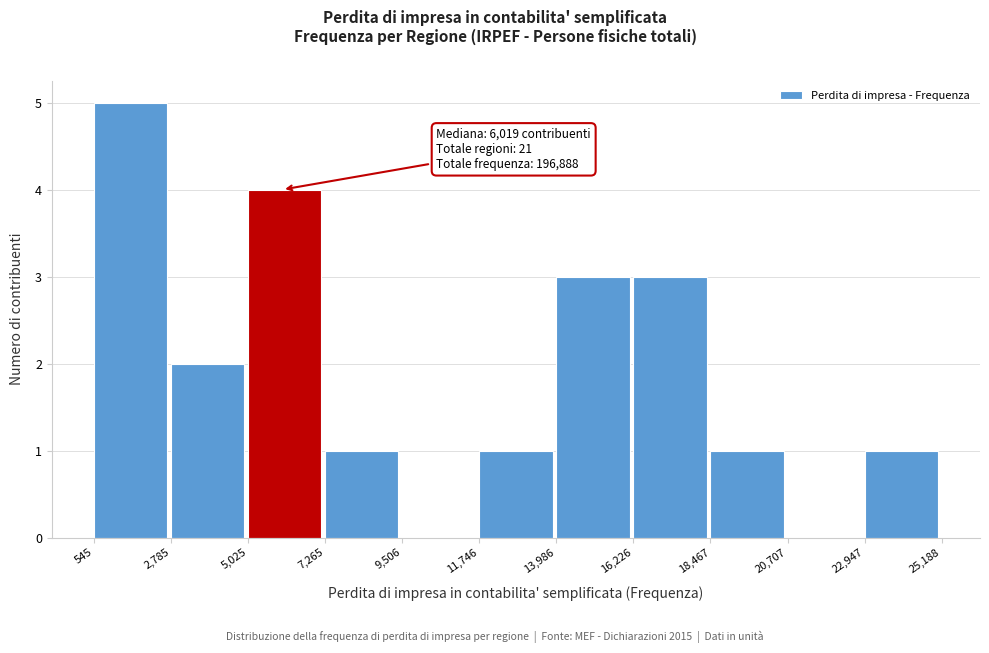

Over which range of the x-axis is the bar tallest?

545 to 2,785